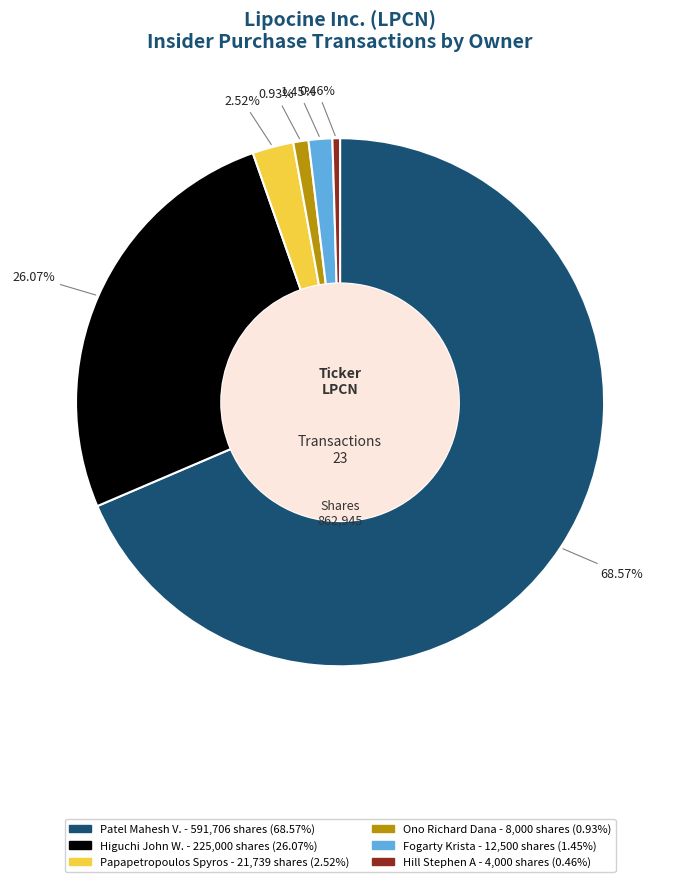

Does any single category account for the majority?

Yes